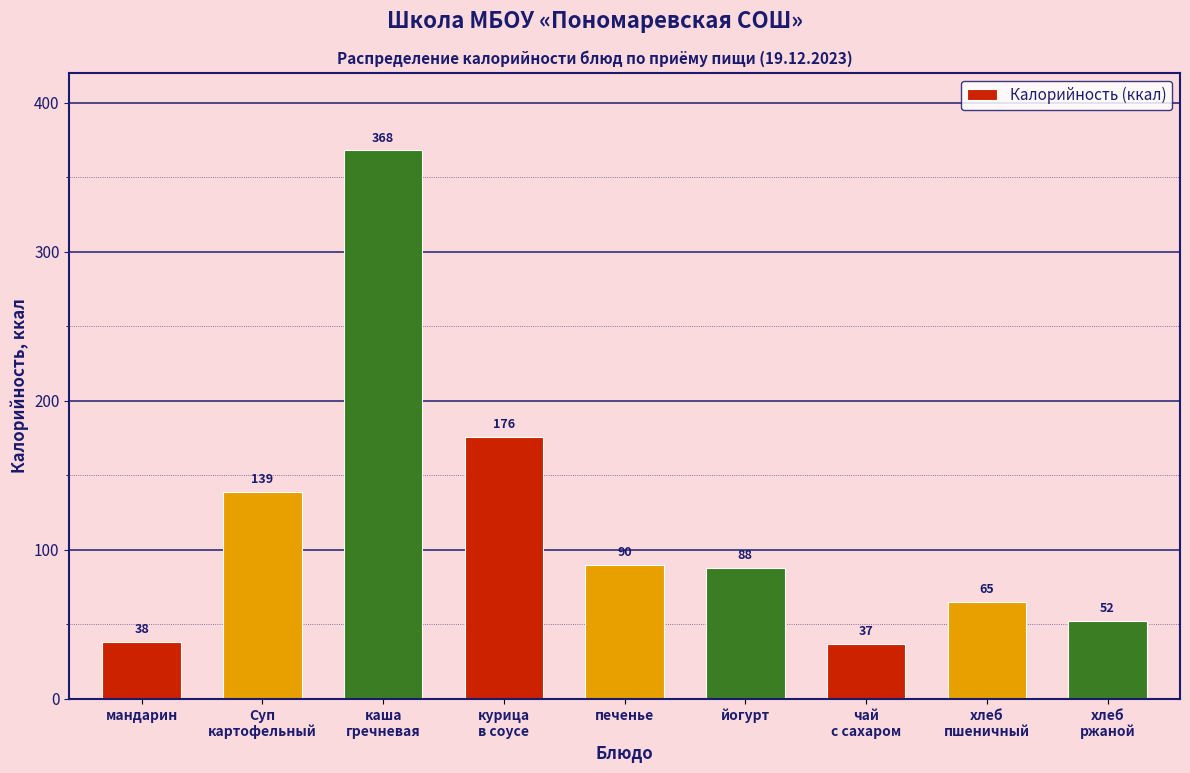

Reading left to right, transcribe all the data shown in this chart.

38	139	368	176	90	88	37	65	52